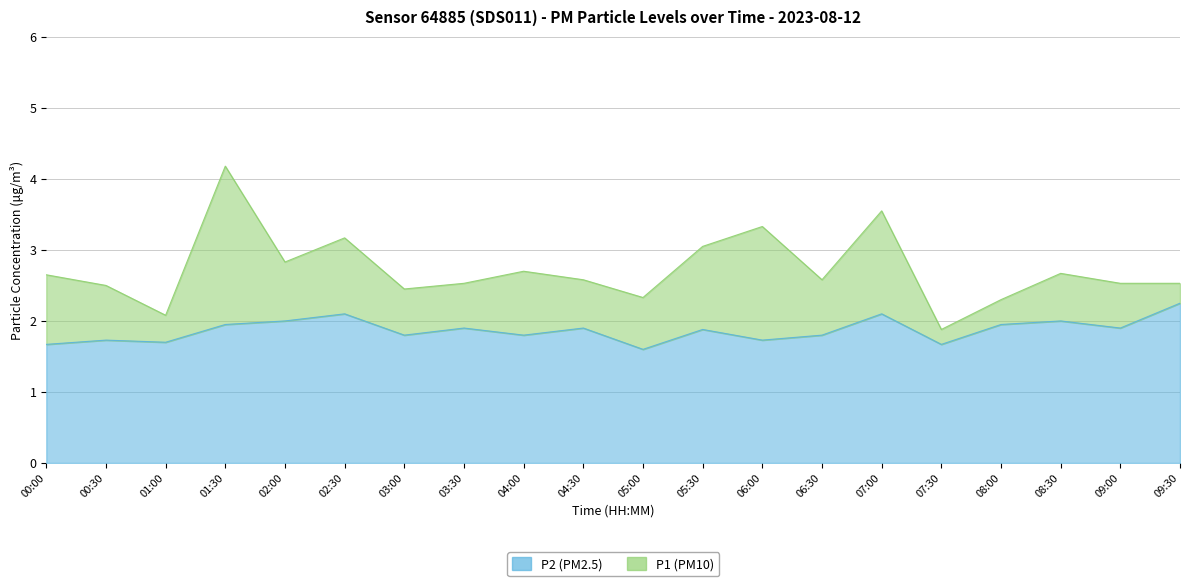

In P1, how many points are lower than both neighbors (excluding endpoints)?

6